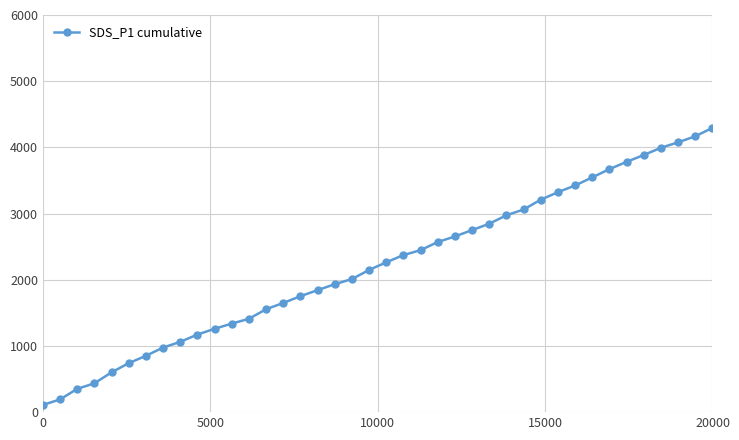

What is the difference between the second highest and second lowest values?

3976.1